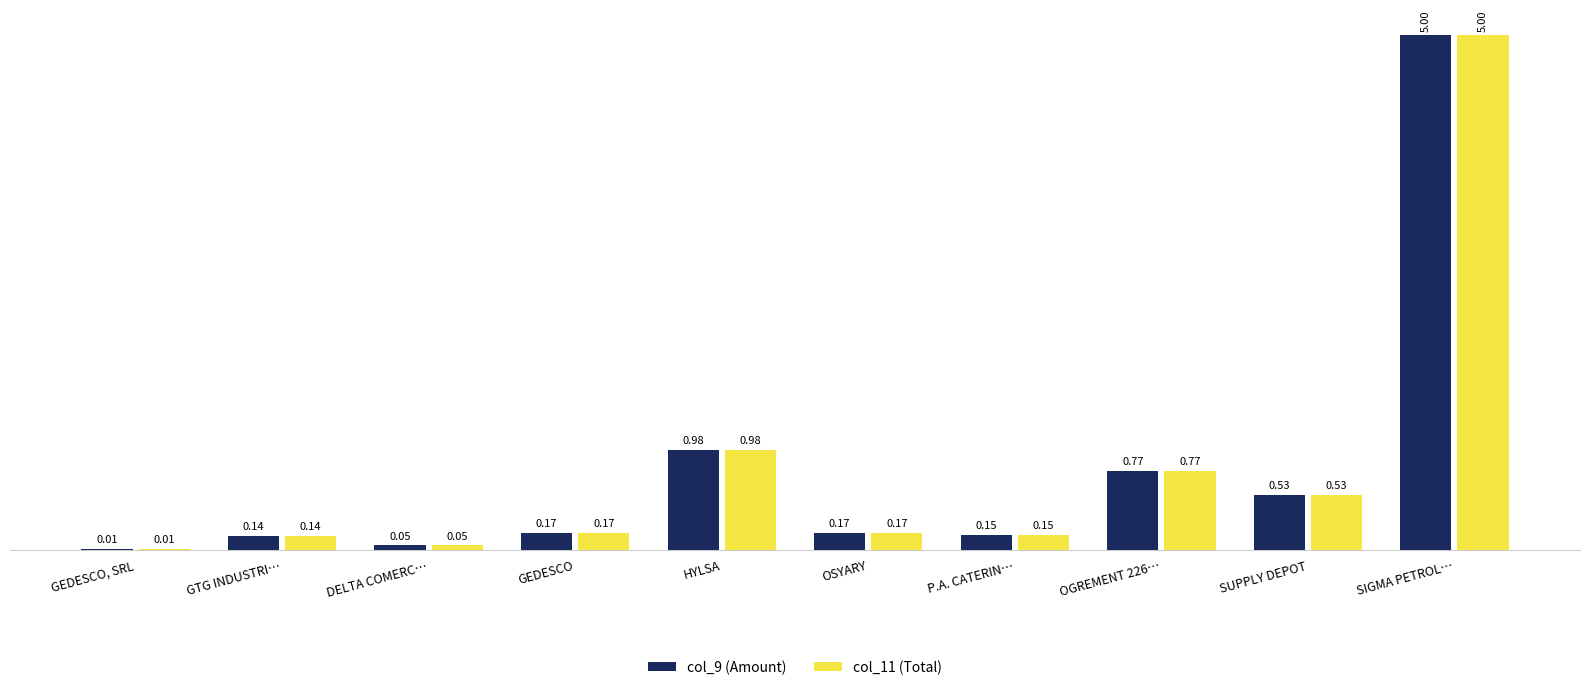

What are all the series names shown in the legend?

col_9 (Amount), col_11 (Total)